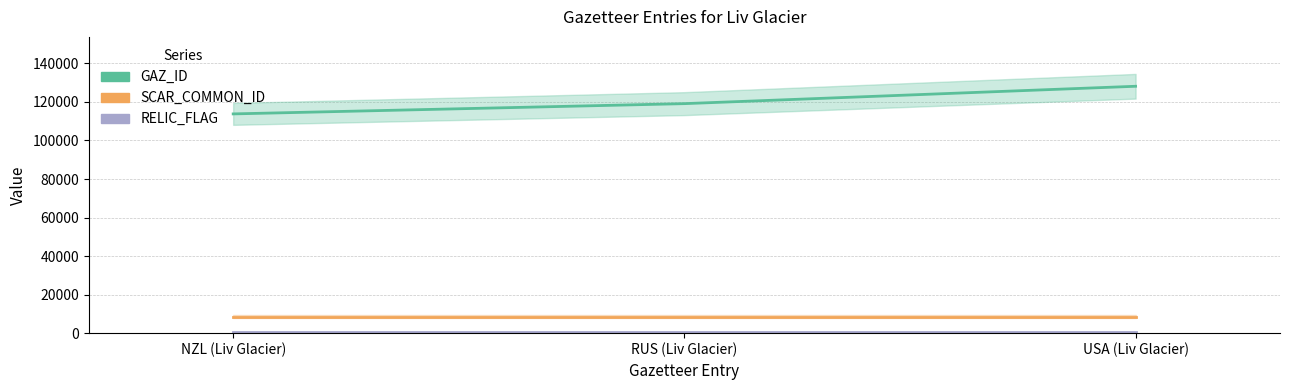

What is the smallest value displayed?

500